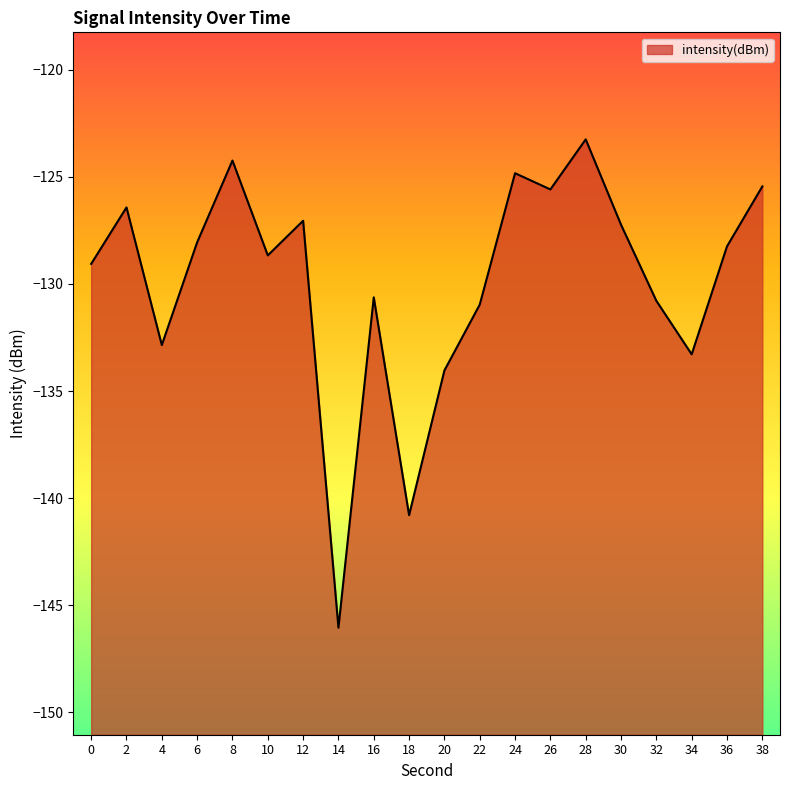

At which category does the chart reach its peak across all series?

28